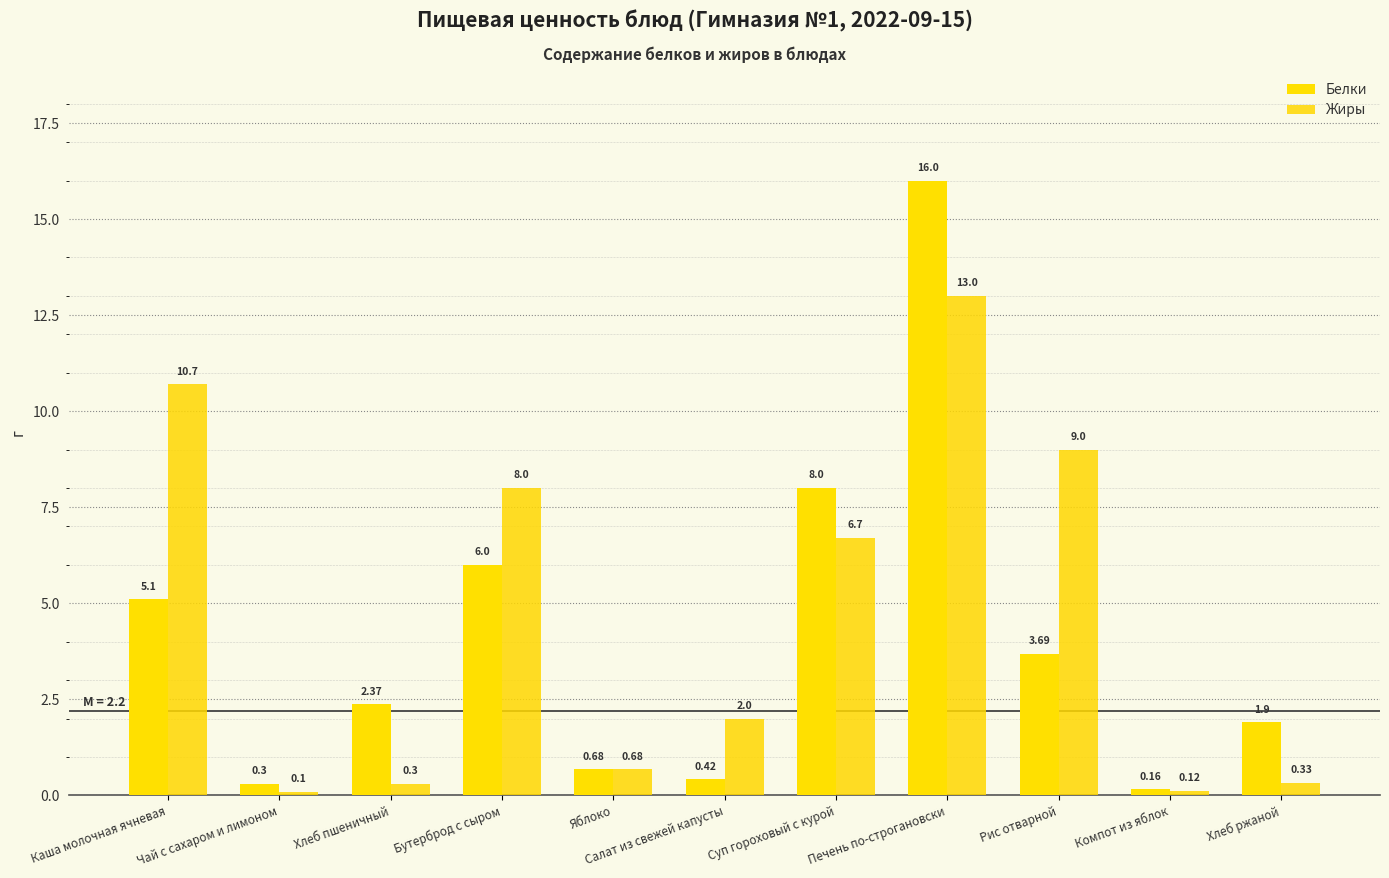

What are all the series names shown in the legend?

Белки, Жиры